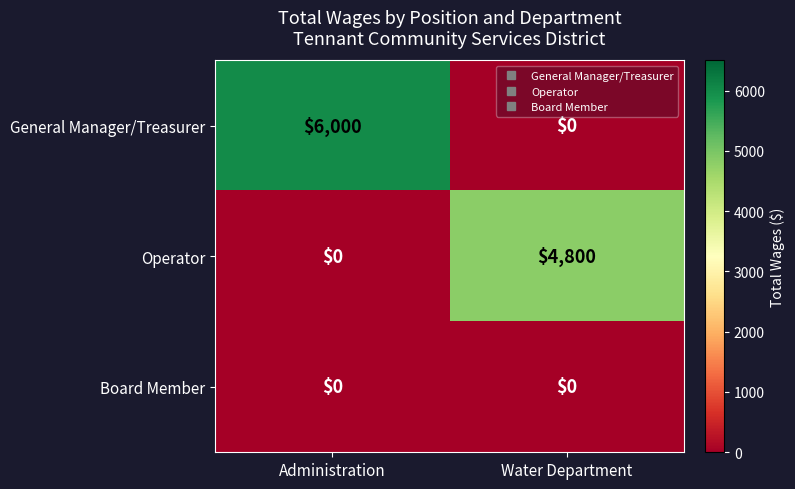

List the series in order of their overall mean, lowest first.

Board Member, Operator, General Manager/Treasurer